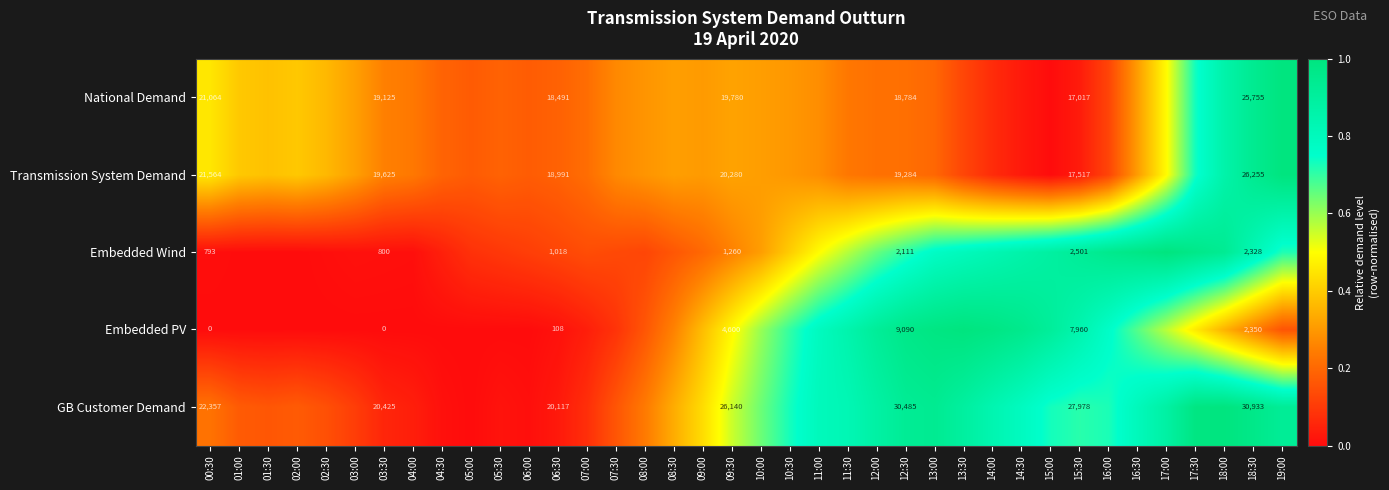

What is the difference between the highest and lowest values at 16:30?

0.7